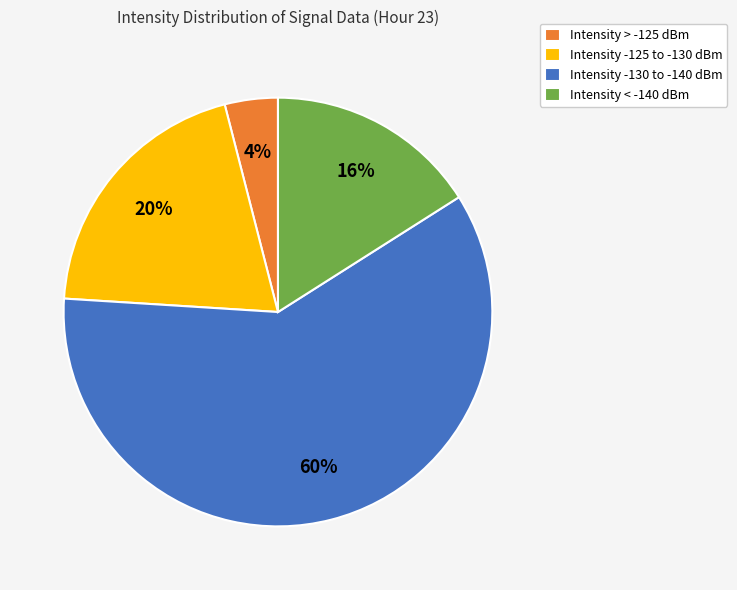

Is it true that Intensity > -125 dBm is 4% of the pie?

True